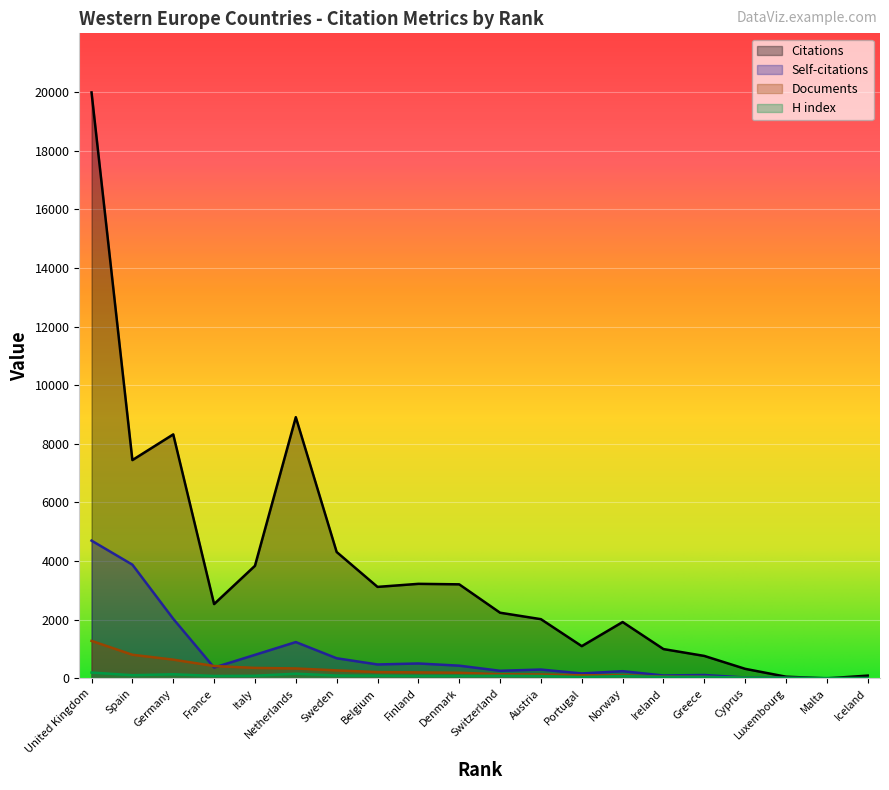

What is the difference between the highest and lowest values at Malta?

13